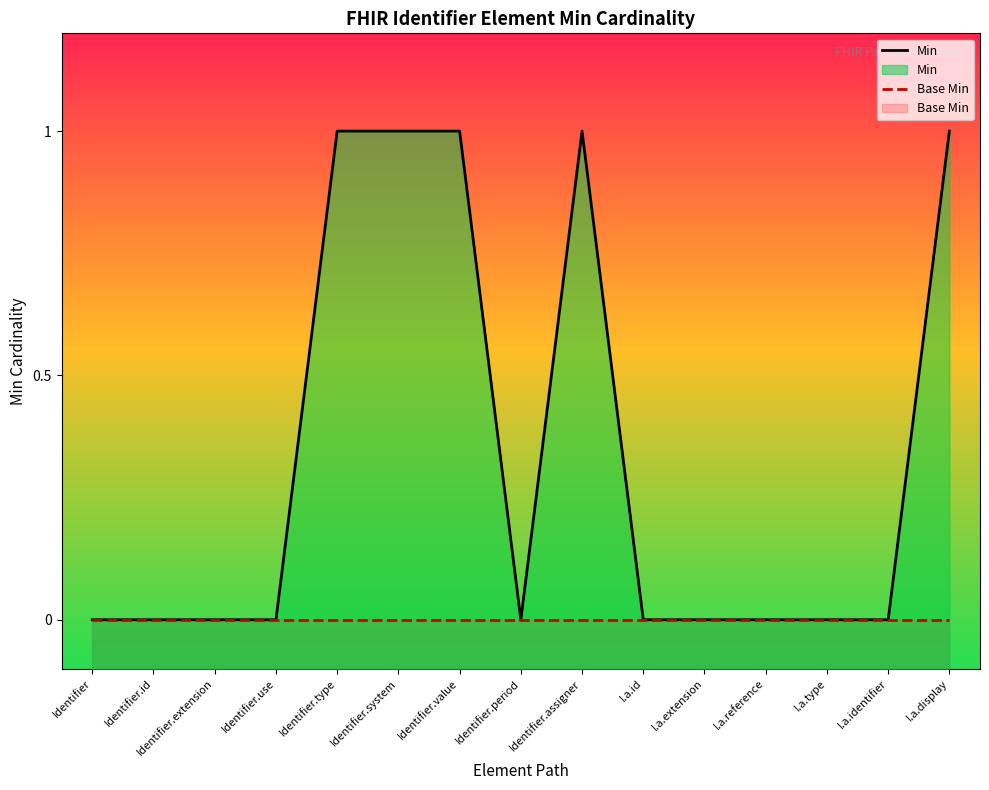

Between Identifier.period and I.a.type, which is larger?

Identifier.period